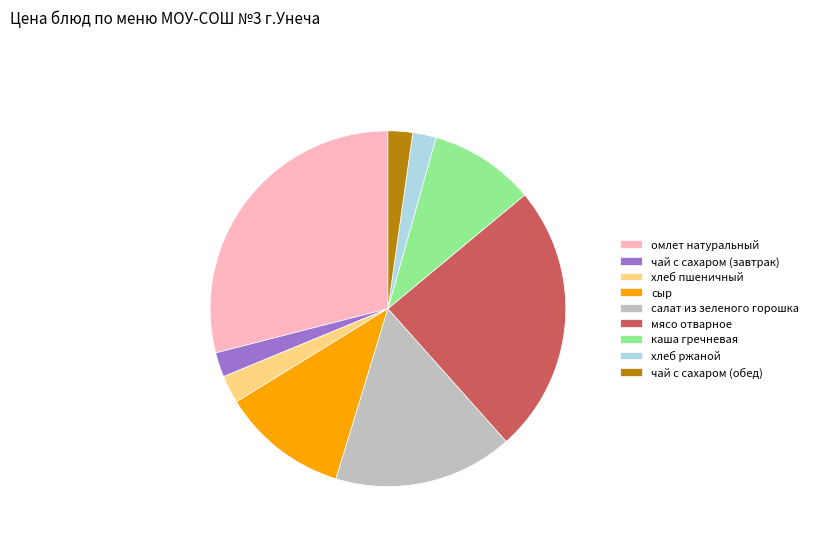

Which category has the biggest portion of the pie?

омлет натуральный